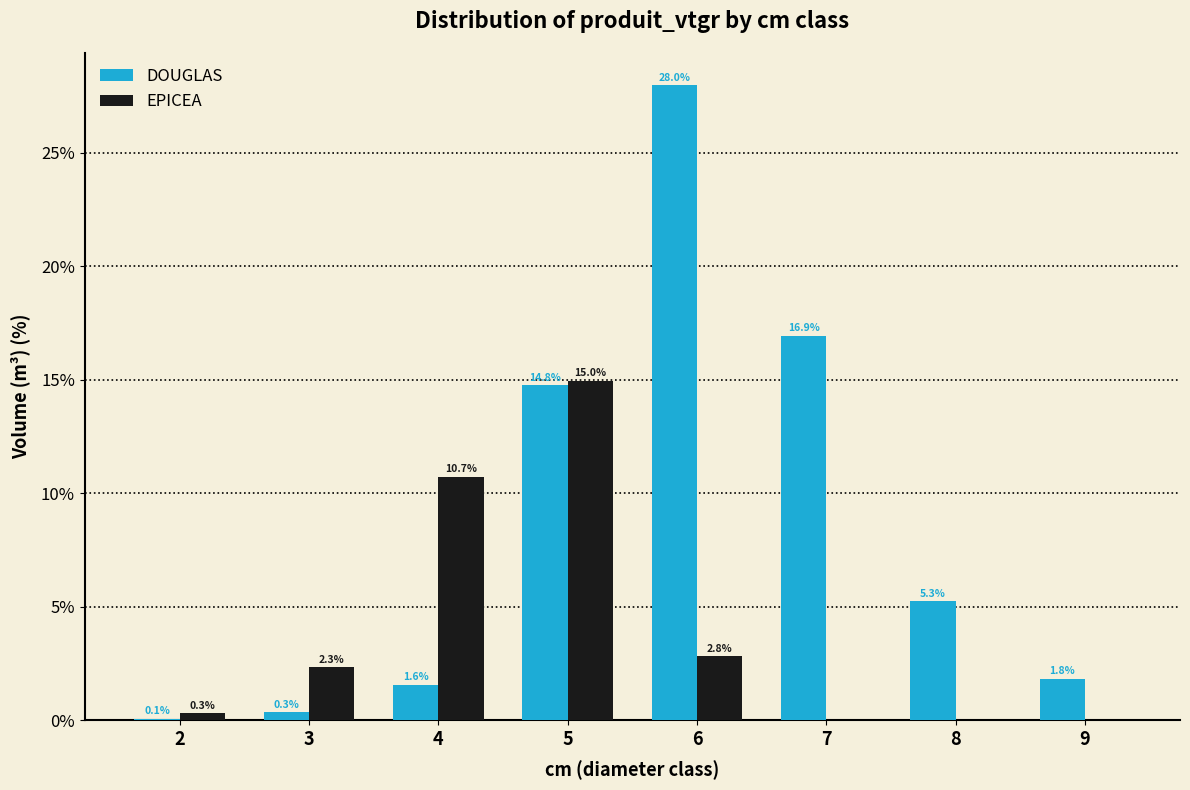

Reading left to right, what are all the values shown in this chart?

DOUGLAS: 2=0.1	3=0.3	4=1.6	5=14.8	6=28.0	7=16.9	8=5.3	9=1.8
EPICEA: 2=0.3	3=2.3	4=10.7	5=15.0	6=2.8	7=0.0	8=0.0	9=0.0